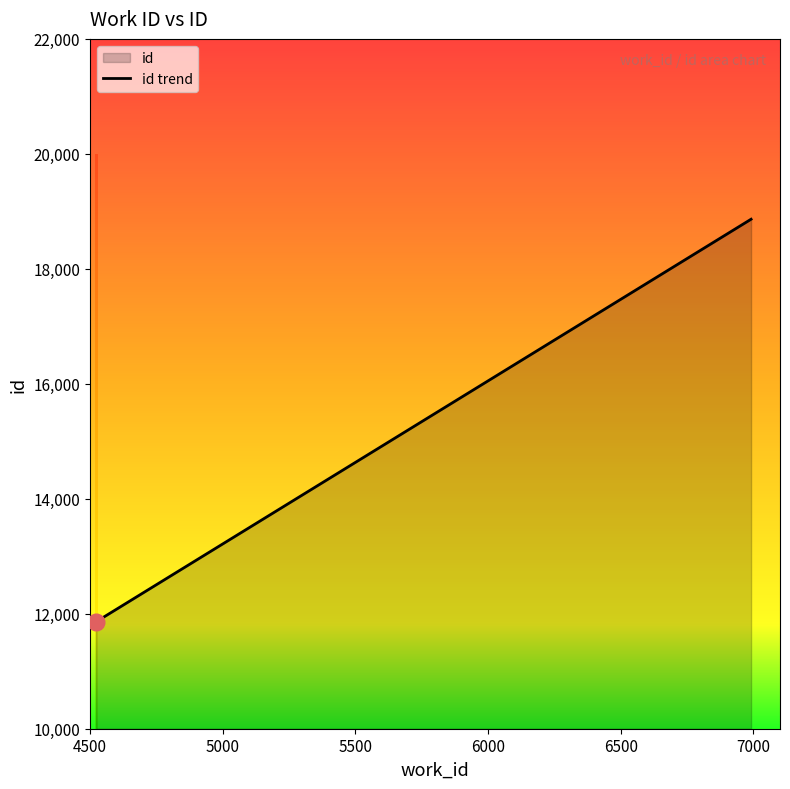

What is the difference between the values at 6991 and 4522?

7000